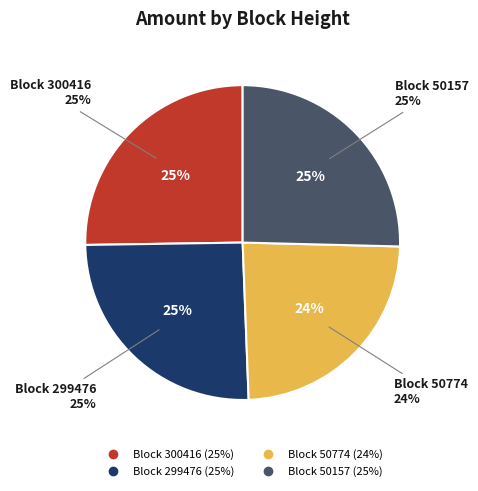

To the nearest percent, what is the difference between the largest and smallest slice percentages?

1%